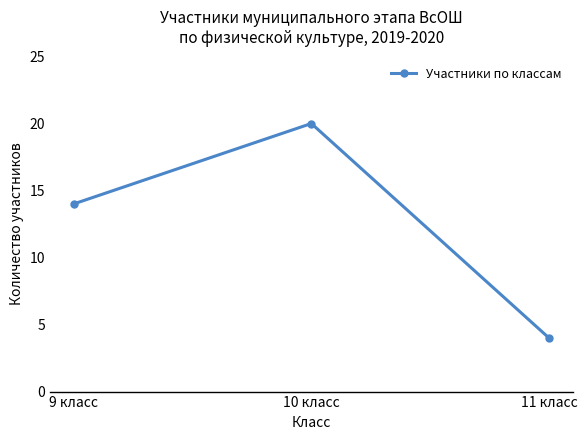

How many values are between 4 and 20?

3